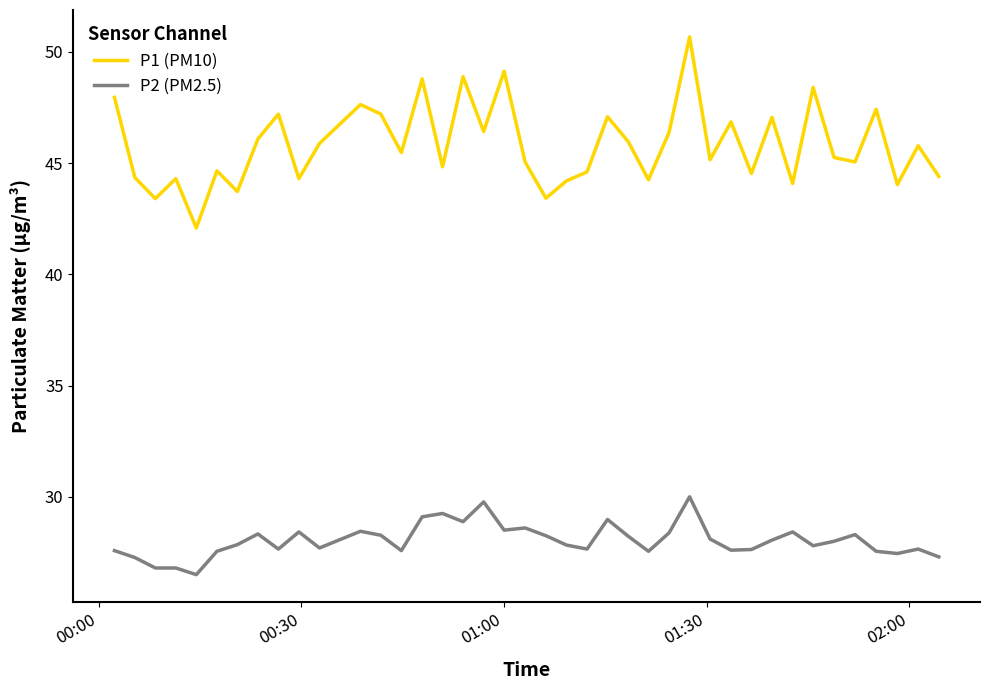

Rank the series by their average value, from lowest to highest.

P2 (PM2.5), P1 (PM10)